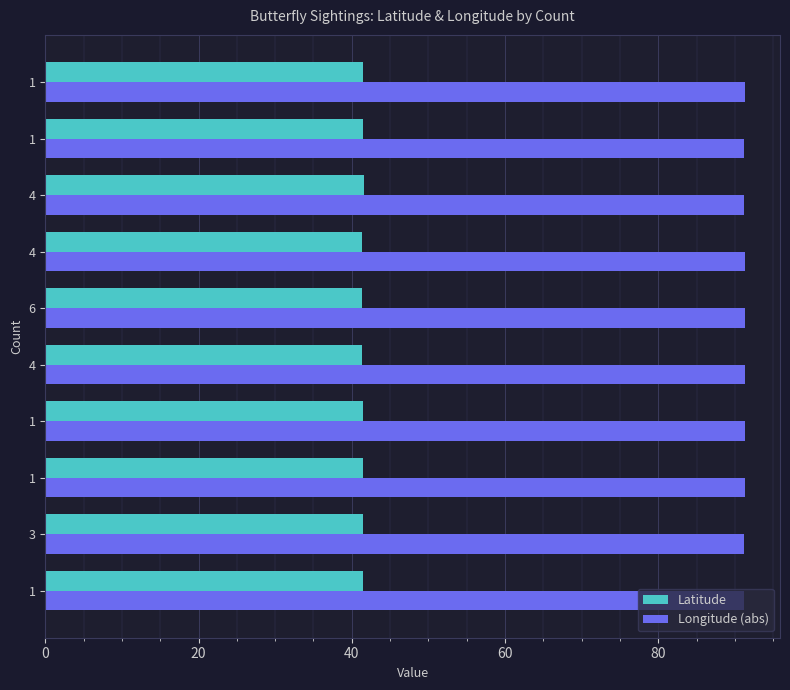

What are all the series names shown in the legend?

Latitude, Longitude (abs)